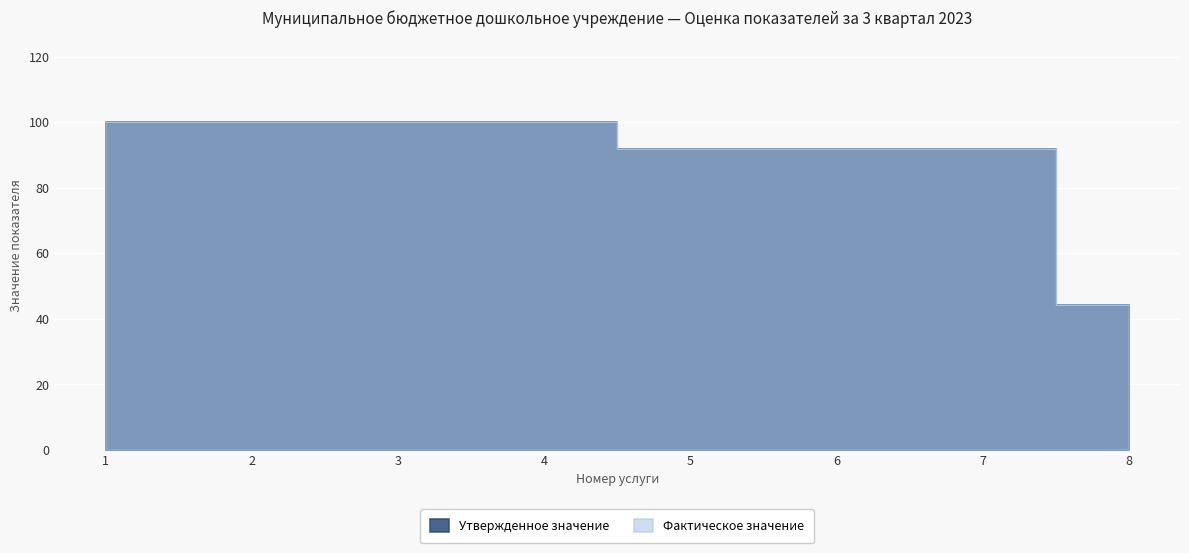

Rank the categories by Фактическое значение value from lowest to highest.

8, 5, 6, 7, 1, 2, 3, 4